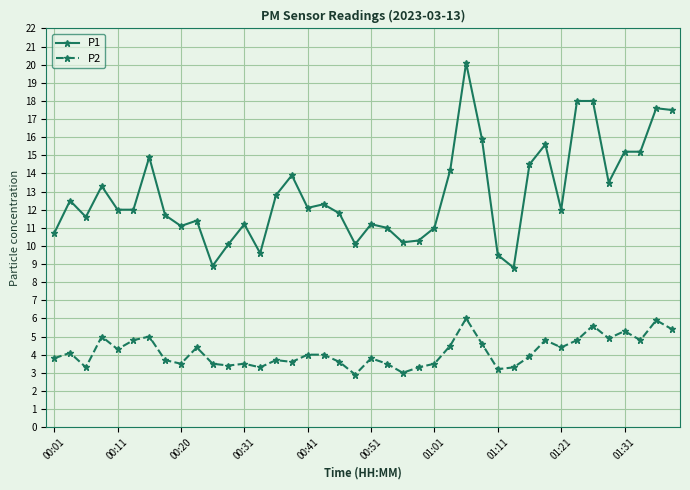

At how many categories does at least one series exceed 17?

5